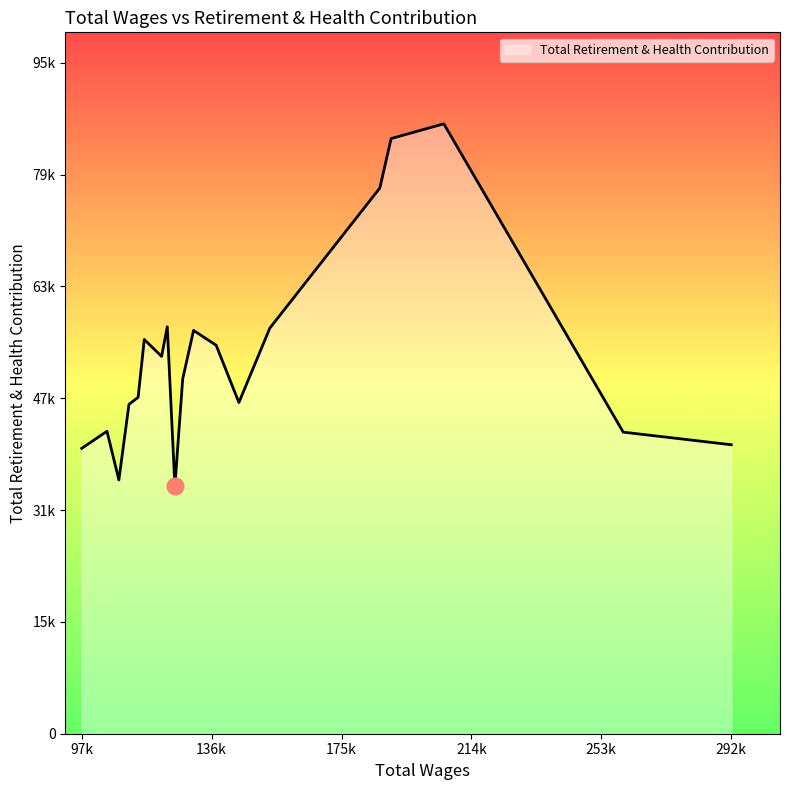

What is the value of the 8th point from the left?

55159